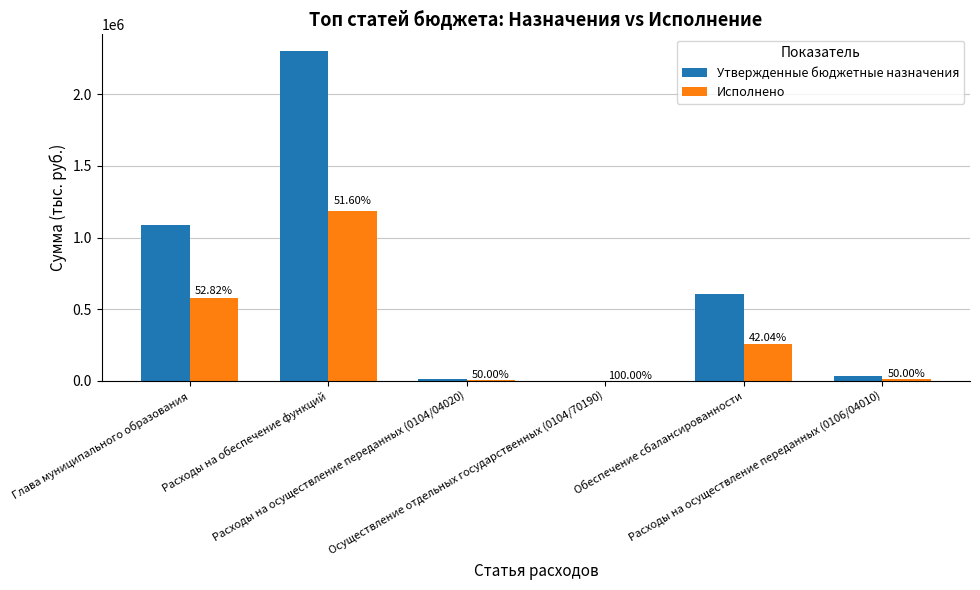

What is the highest value of the Утвержденные бюджетные назначения series?

2304200.0